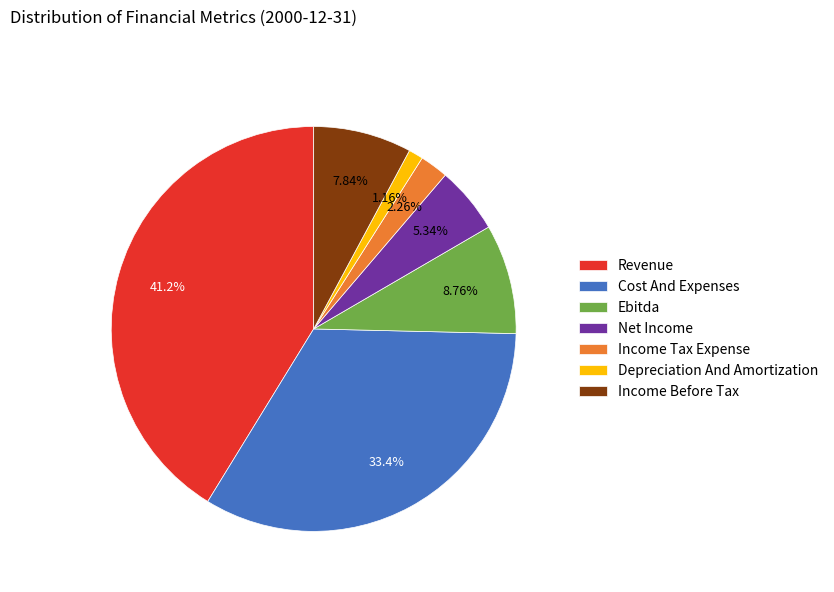

Is there a majority slice in this chart?

No